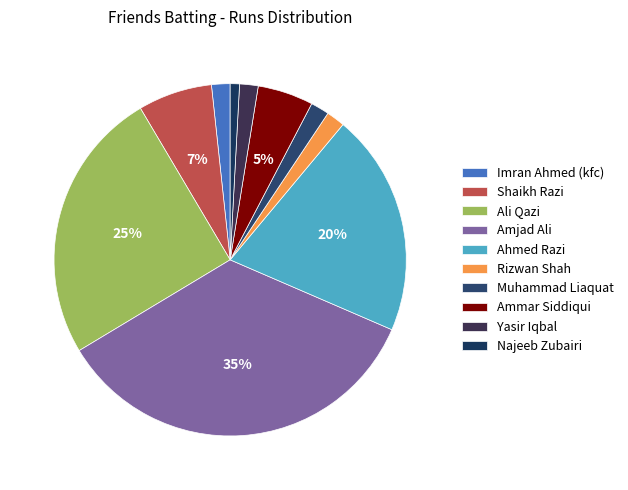

Does Rizwan Shah represent more than half of the total?

No